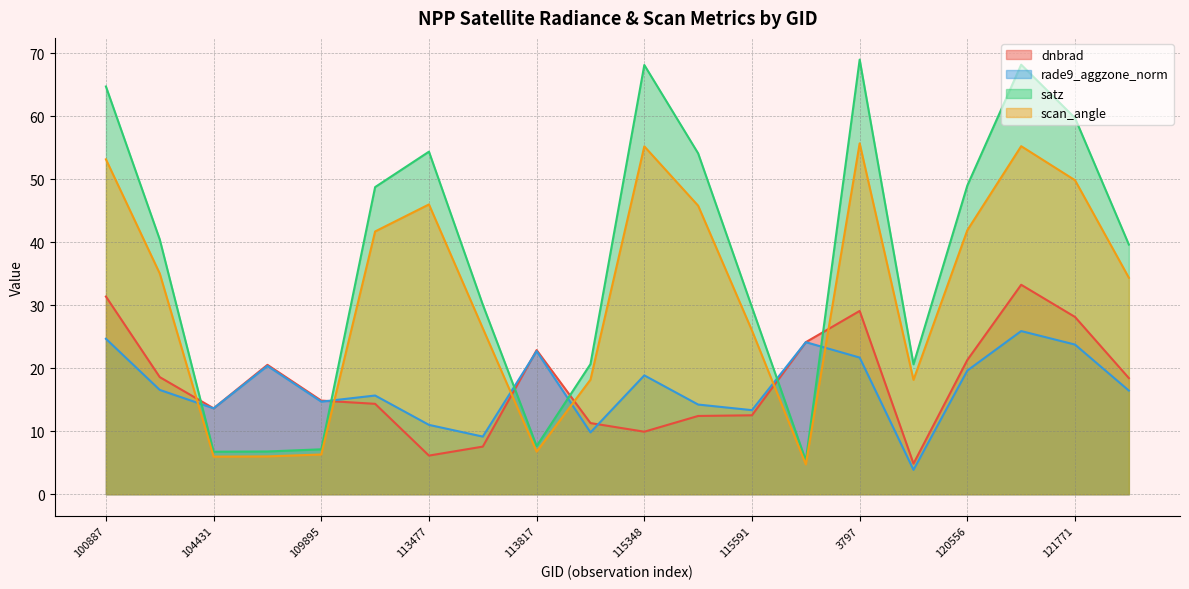

After their last crossing, which series has the higher values: rade9_aggzone_norm or dnbrad?

dnbrad